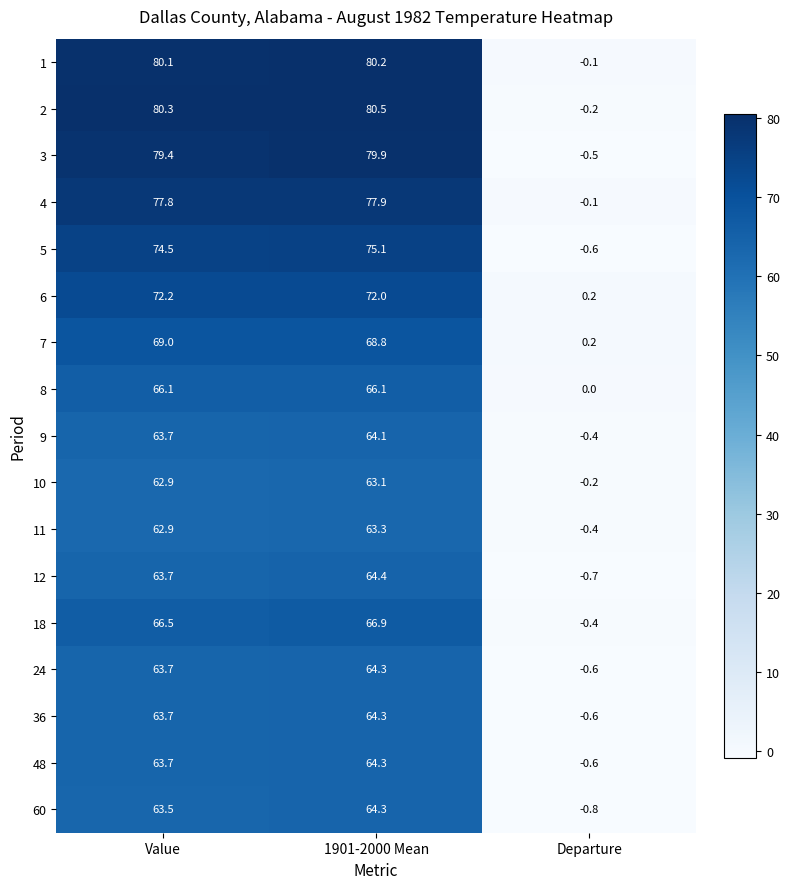

Which series changed the most between Value and 1901-2000 Mean?

60